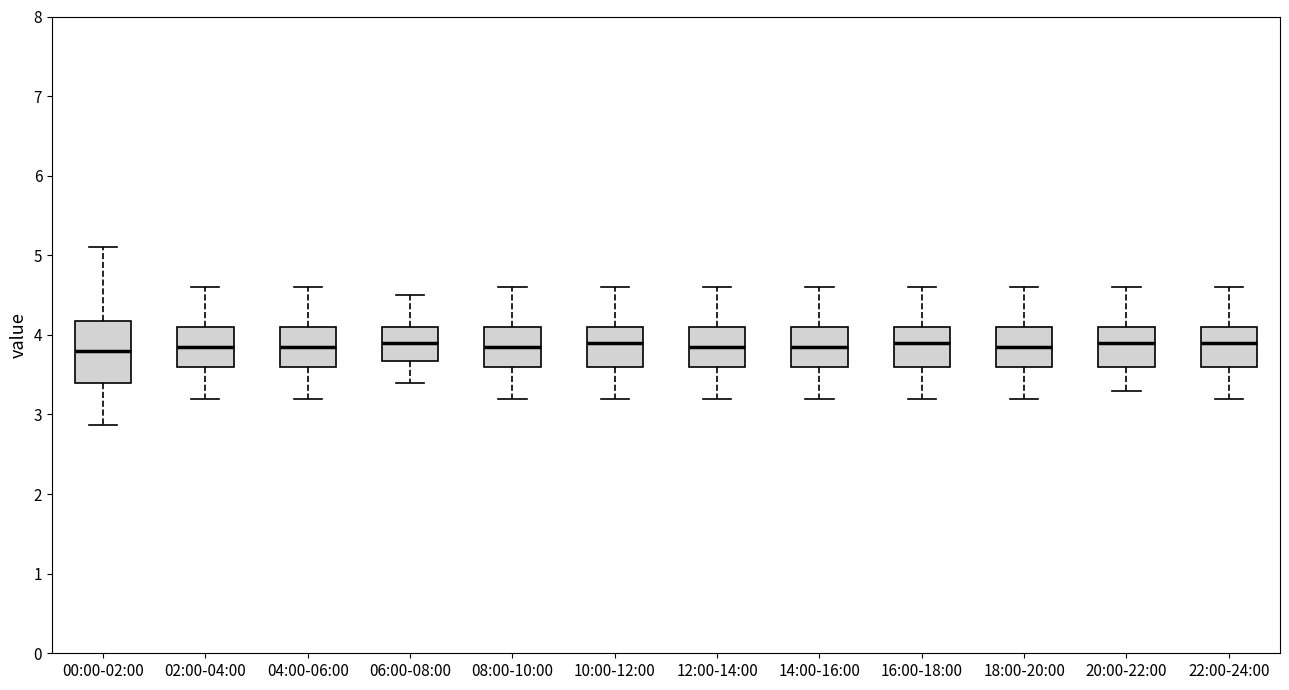

Comparing the boxes themselves (not the whiskers), which one is the tallest?

00:00-02:00